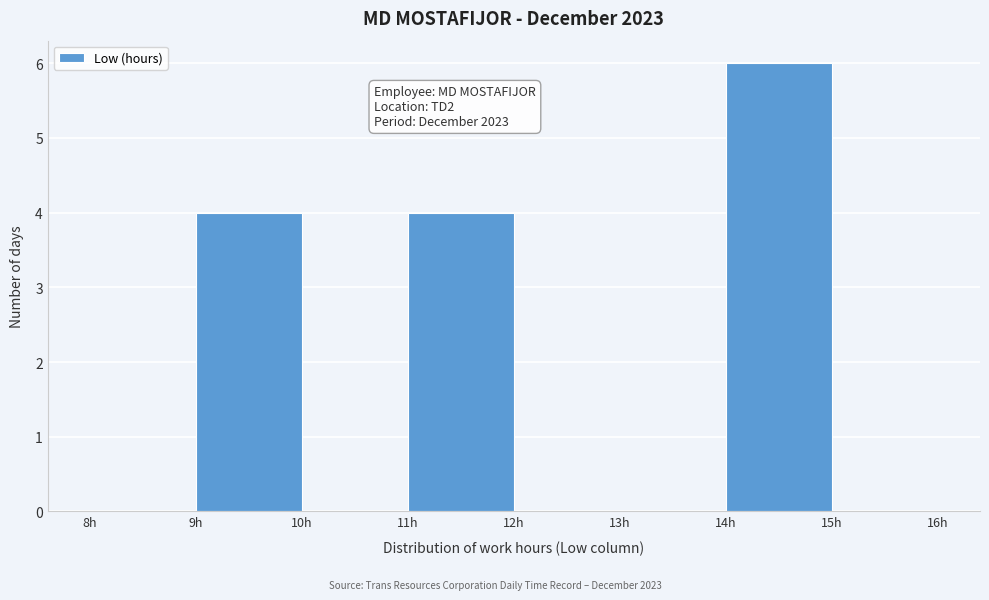

Over which range of the x-axis is the bar tallest?

14 to 15